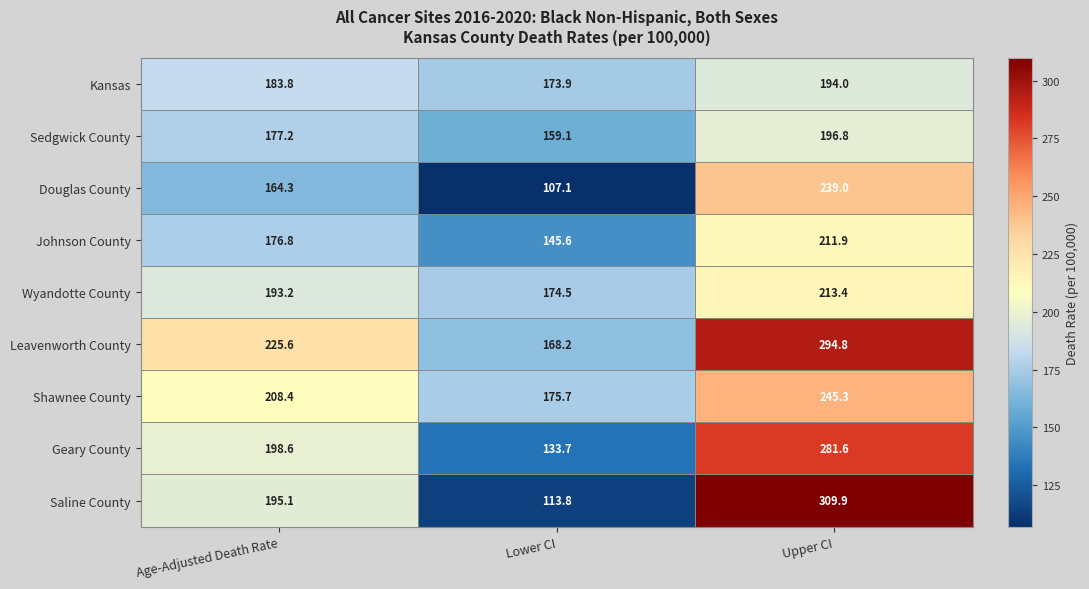

Which series has the widest spread of values?

Saline County